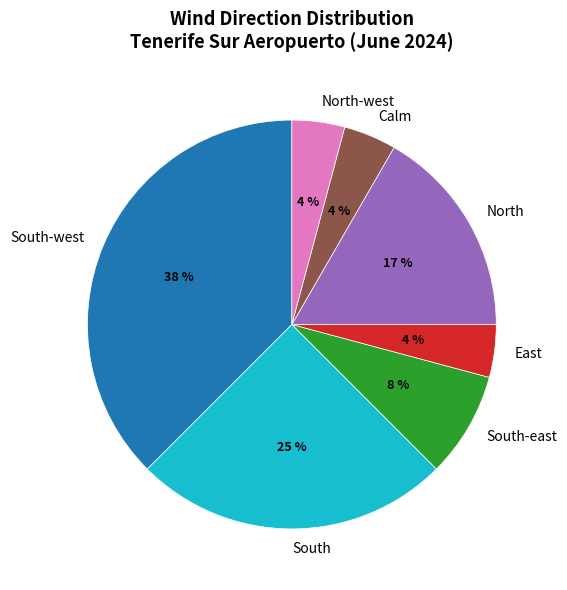

Does Calm represent more than half of the total?

No